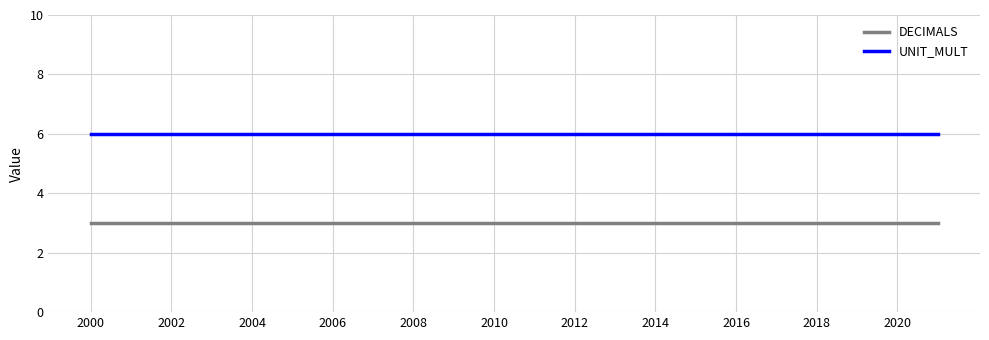

Rank the series by their maximum value, from highest to lowest.

UNIT_MULT, DECIMALS